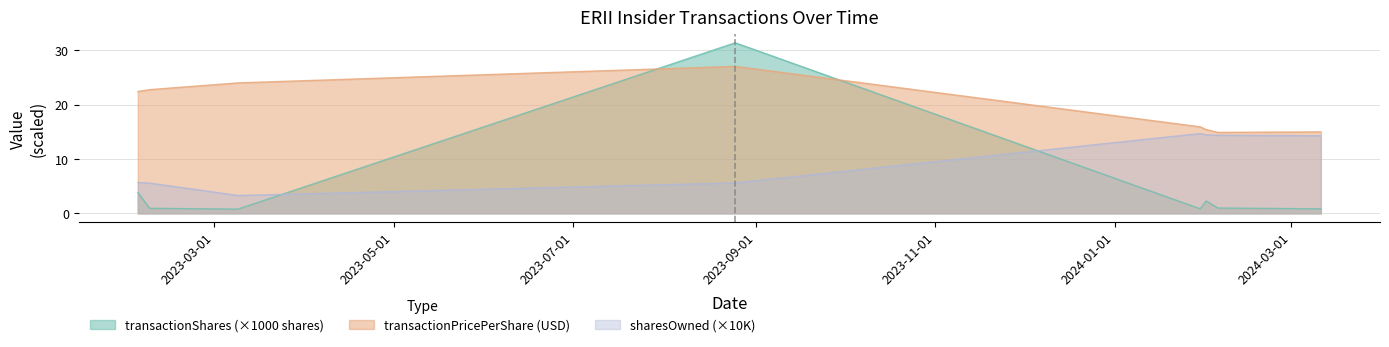

At which category is the sum across all series the highest?

2023-03-09